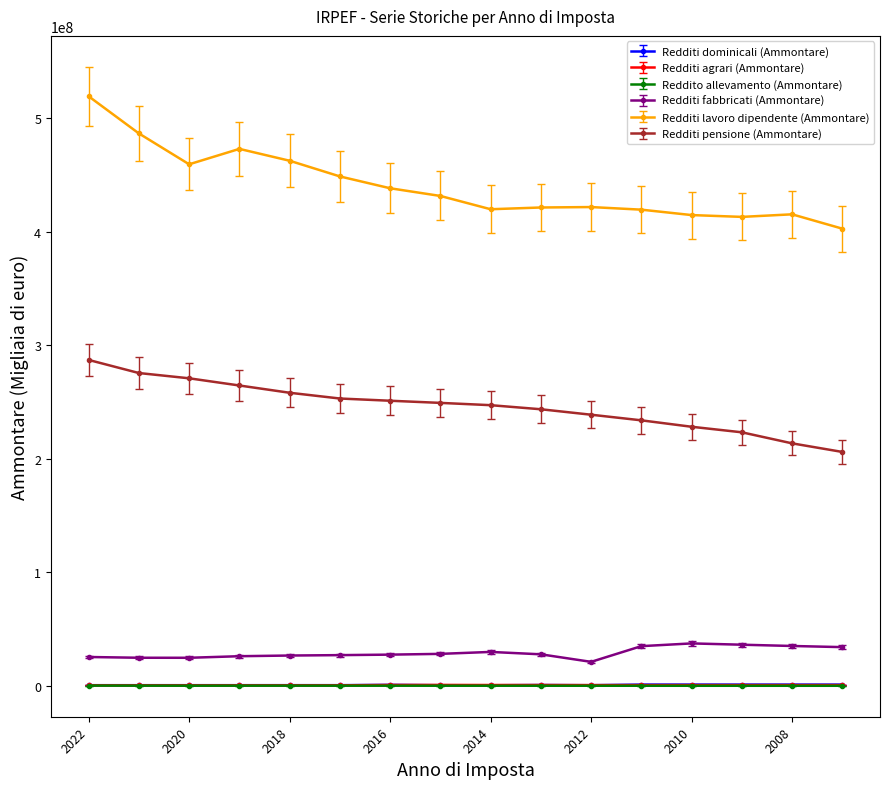

Which series has the largest range (max minus min)?

Redditi lavoro dipendente (Ammontare)